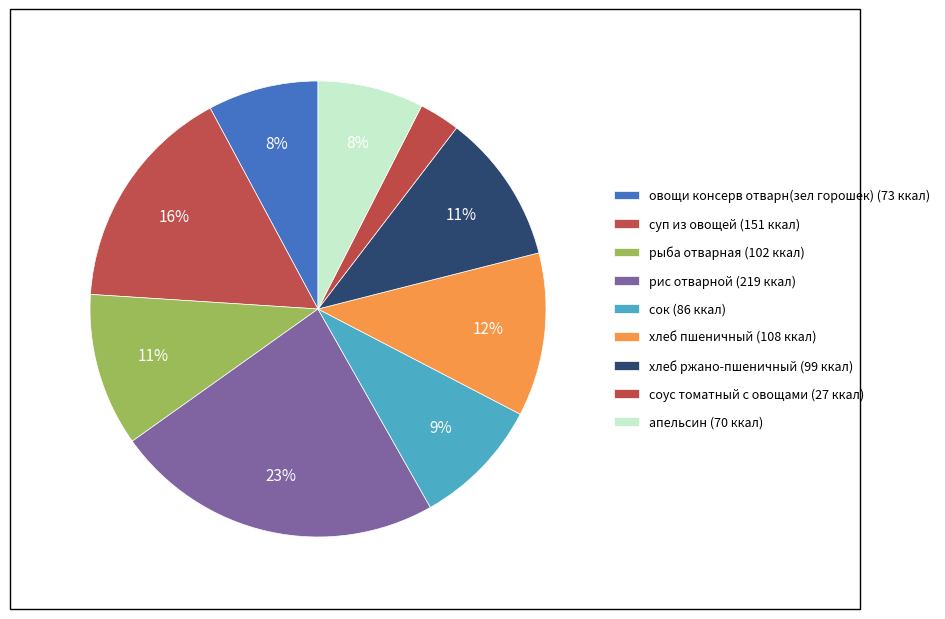

Rank the categories by value from highest to lowest.

рис отварной, суп из овощей, хлеб пшеничный, рыба отварная, хлеб ржано-пшеничный, сок, овощи консерв отварн(зел горошек), апельсин, соус томатный с овощами